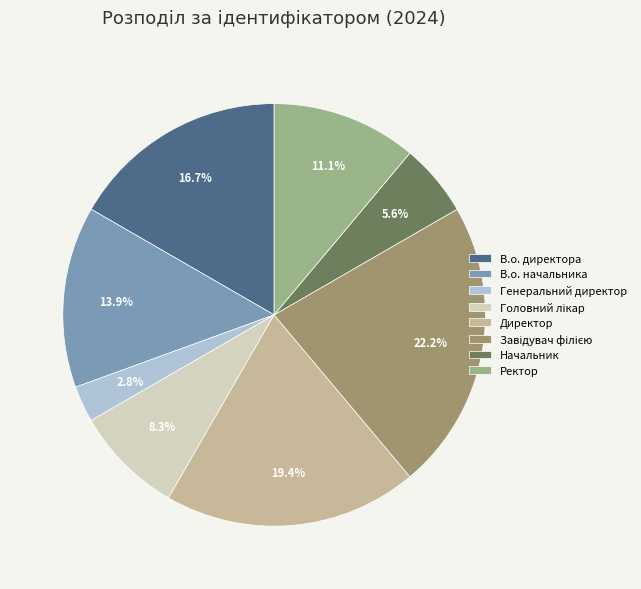

Which category has the smallest portion of the pie?

Генеральний директор